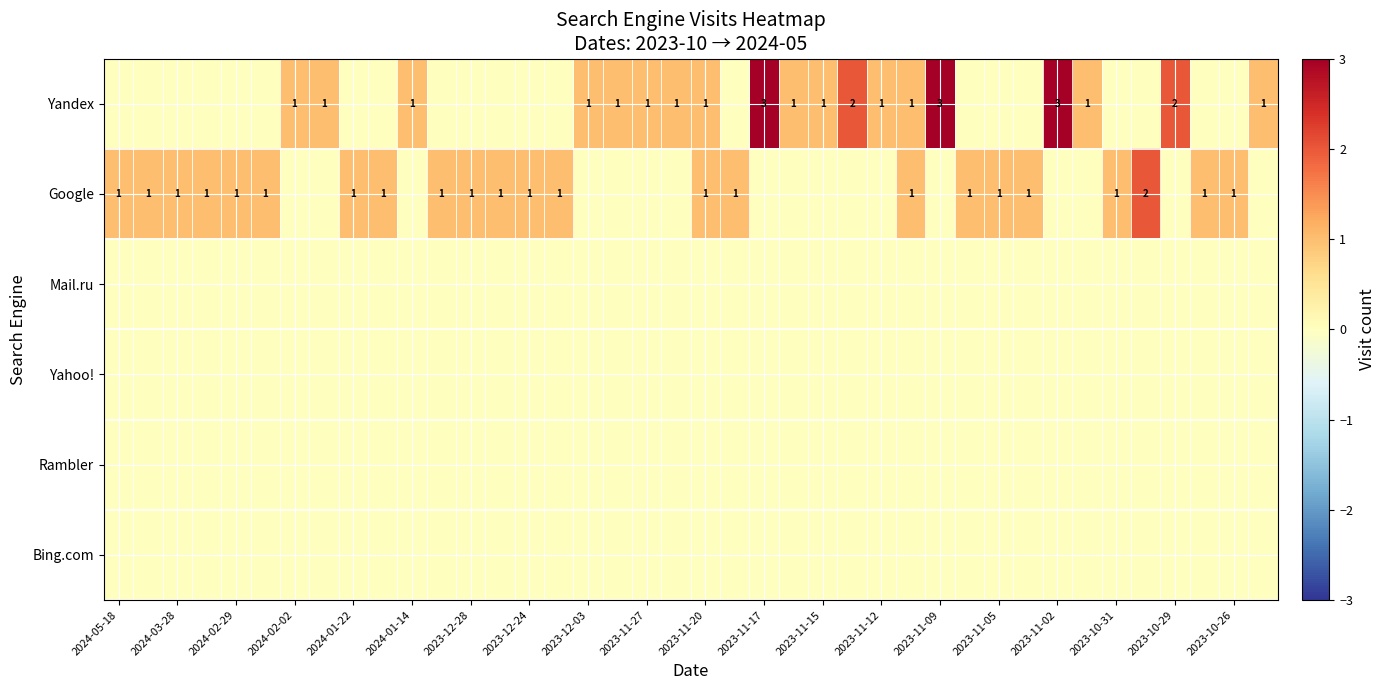

The Google series shows 1 at 2024-05-18. True or false?

True